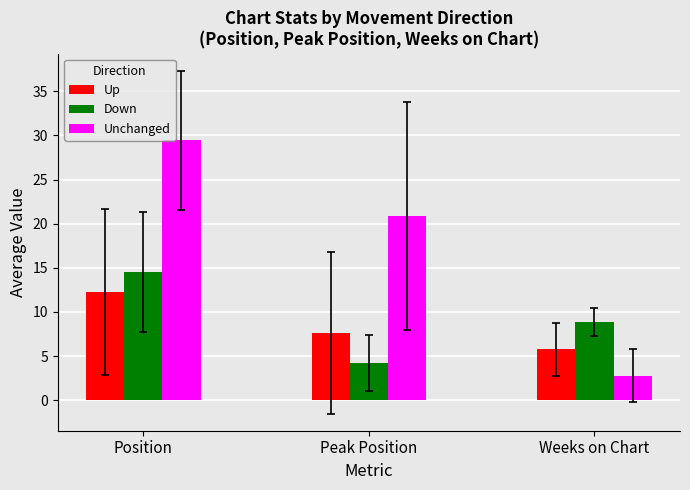

Rank the categories by Up value from lowest to highest.

Weeks on Chart, Peak Position, Position